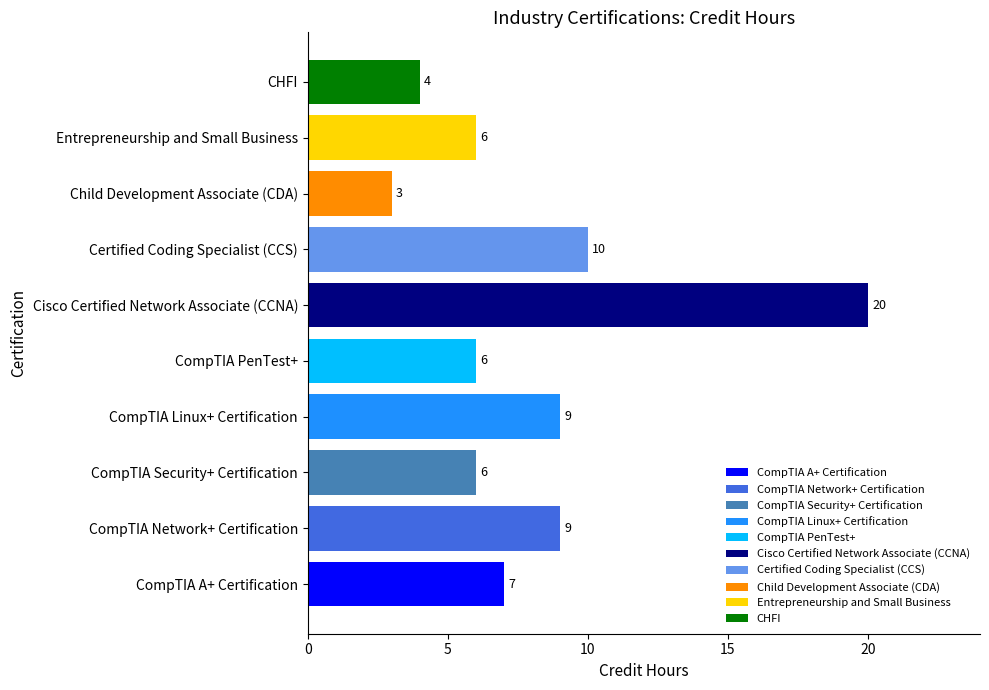

Where is the data nearest to the value 11?

Certified Coding Specialist (CCS)